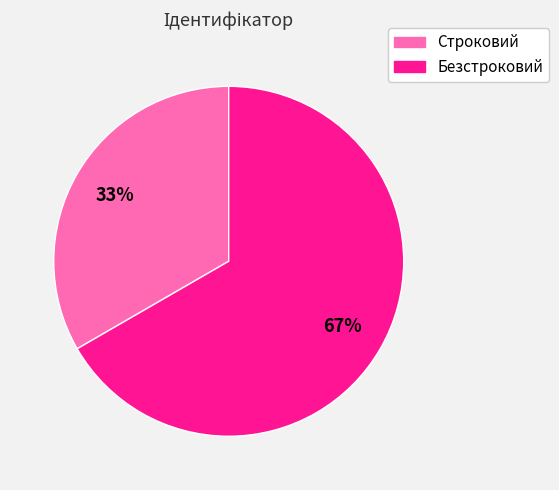

How many slices are in this pie chart?

2